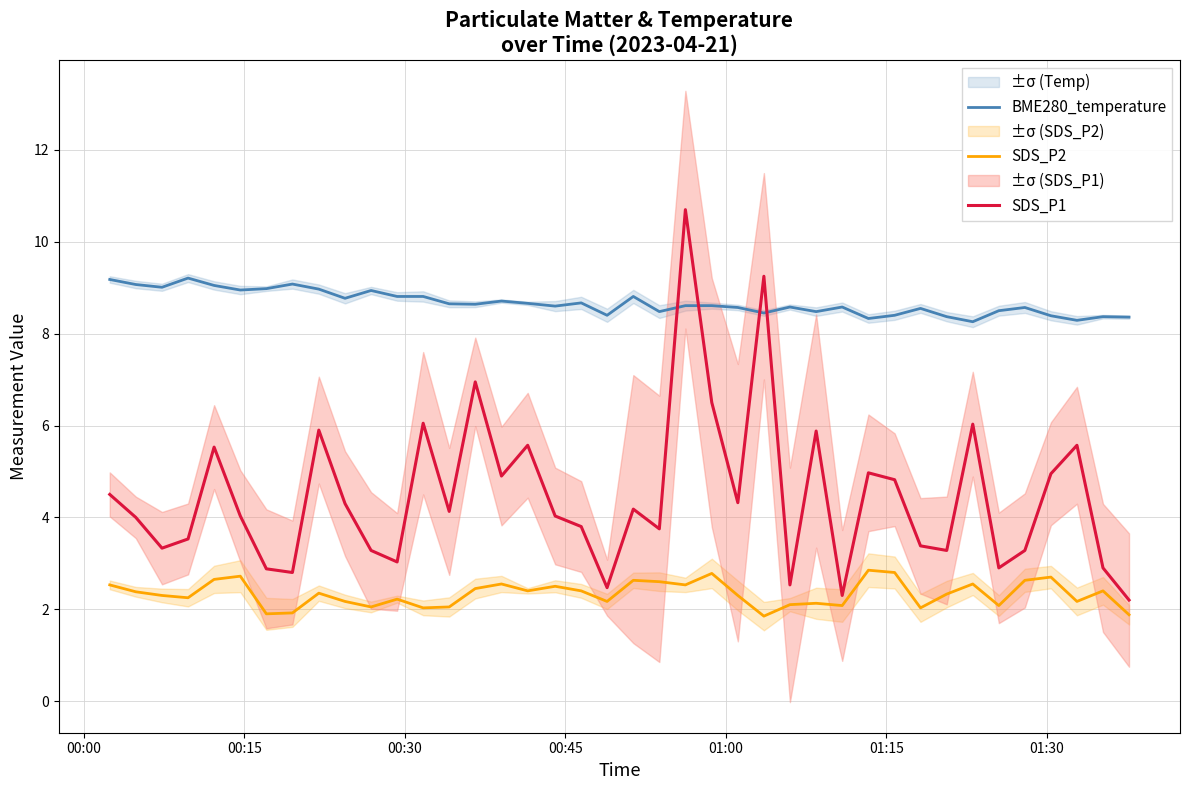

How many lines are shown in the chart?

3